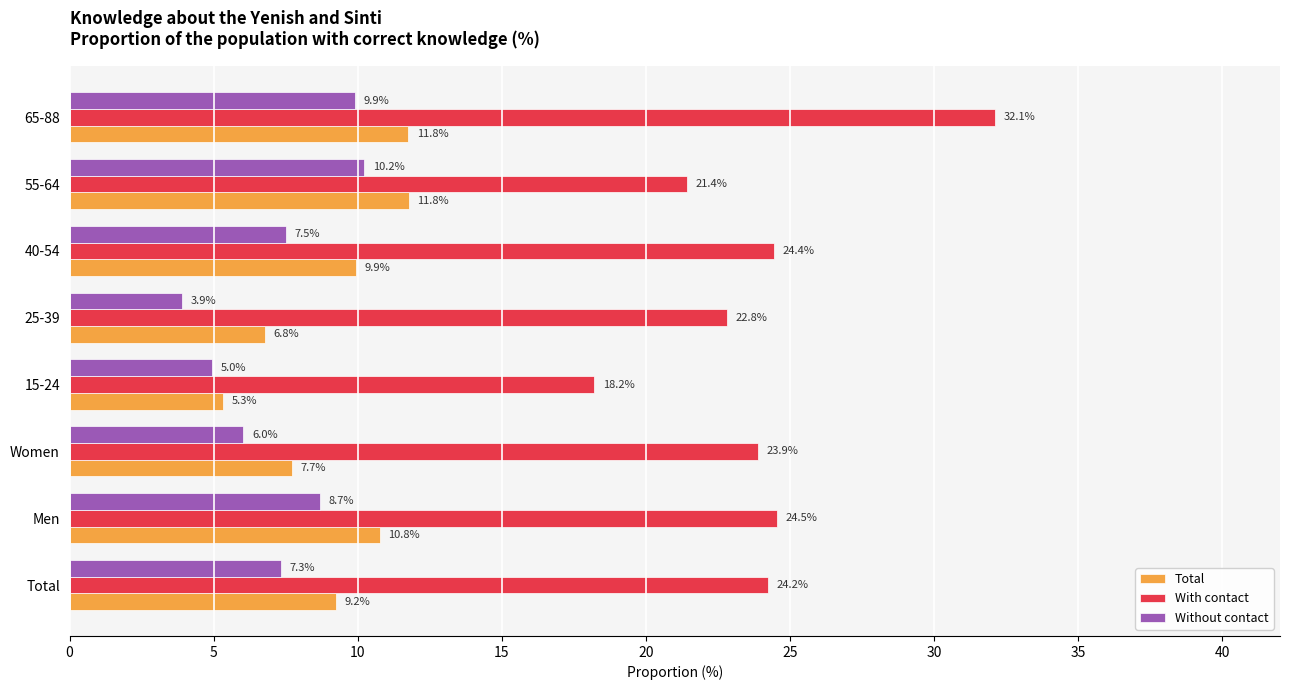

What value does the Without contact series have at Total?

7.3